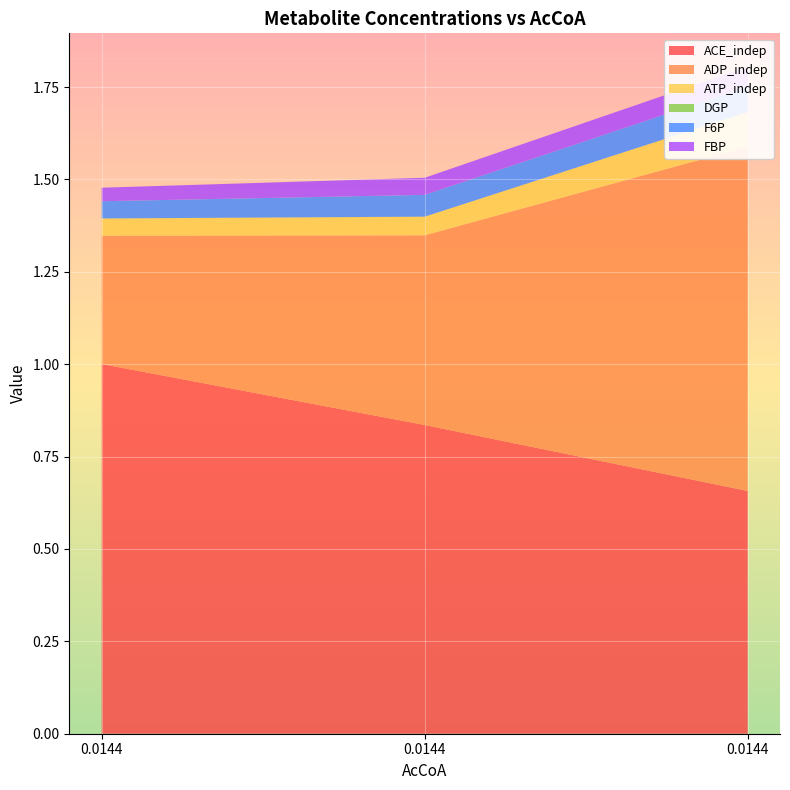

Reading left to right, list all the values displayed in this chart.

ACE_indep: 0.01438149983680856=1.0	0.01438149983680856=0.8	0.01438149983680856=0.7
ADP_indep: 0.01438149983680856=0.3	0.01438149983680856=0.5	0.01438149983680856=0.9
ATP_indep: 0.01438149983680856=0.0	0.01438149983680856=0.1	0.01438149983680856=0.1
DGP: 0.01438149983680856=0.0	0.01438149983680856=0.0	0.01438149983680856=0.0
F6P: 0.01438149983680856=0.0	0.01438149983680856=0.1	0.01438149983680856=0.1
FBP: 0.01438149983680856=0.0	0.01438149983680856=0.0	0.01438149983680856=0.1